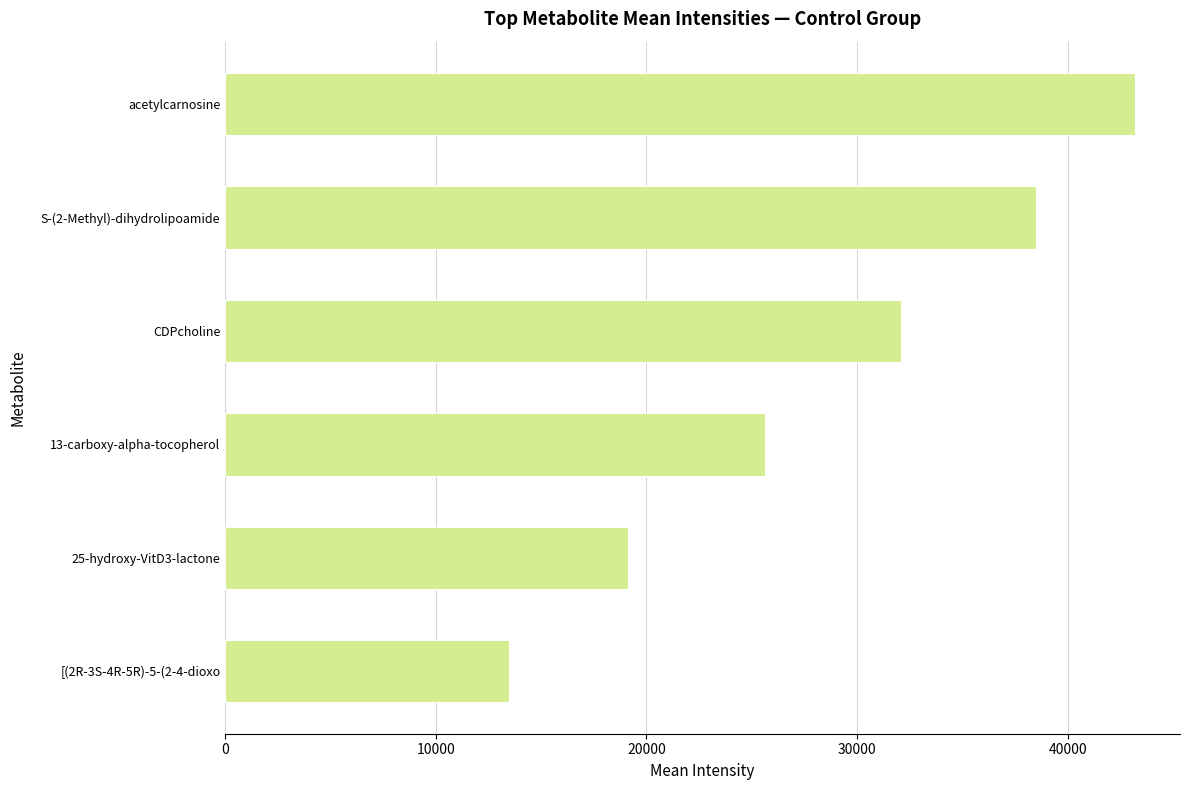

At which category does the chart reach its peak across all series?

acetylcarnosine